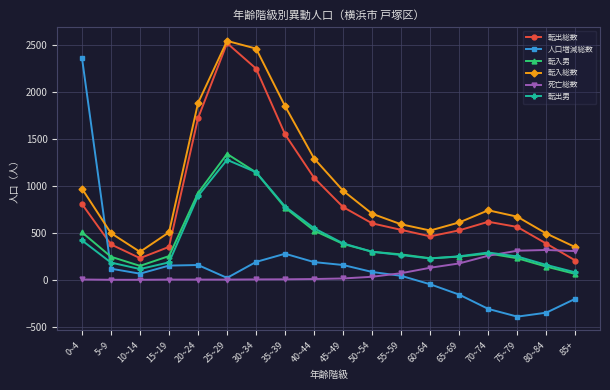

Which series has the largest total across all categories?

転入総数